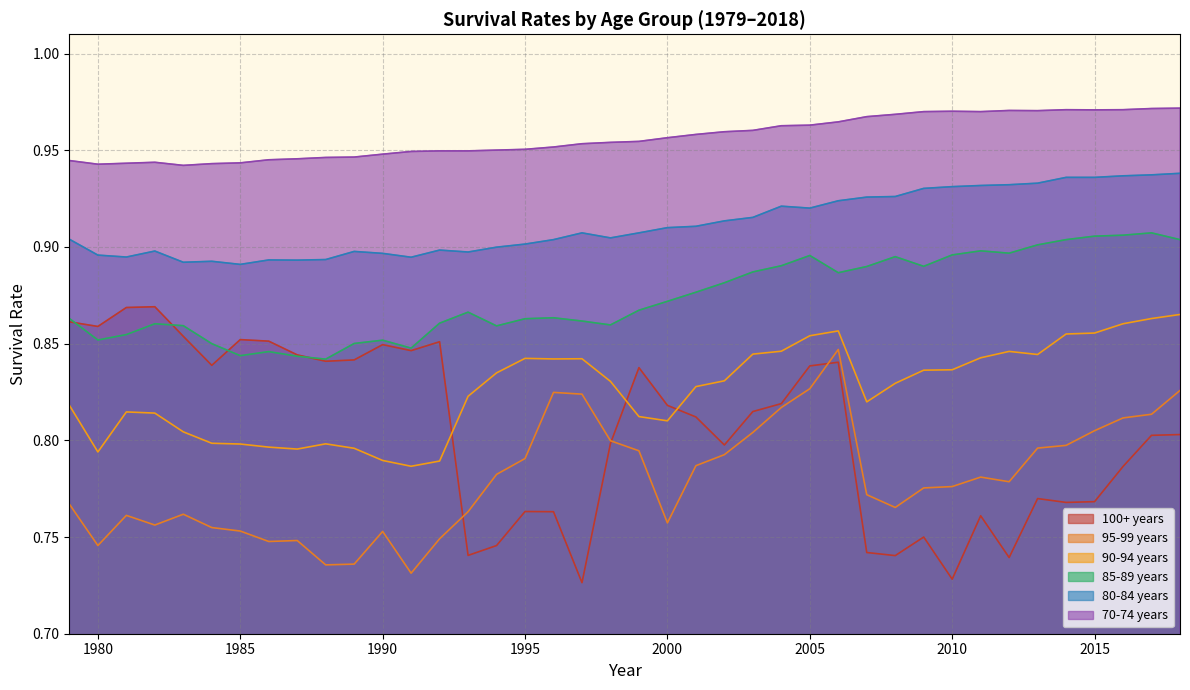

At which category does 80-84 years reach its first local peak?

1982